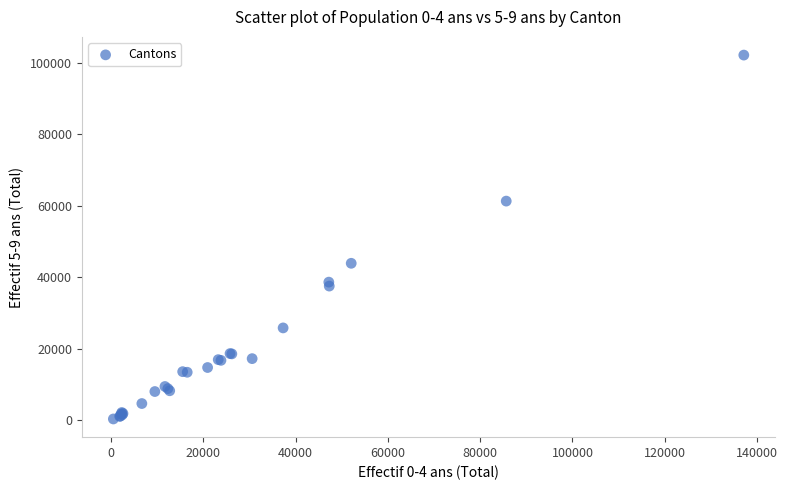

What Y value in the scatter plot is closest to 51277?

43932